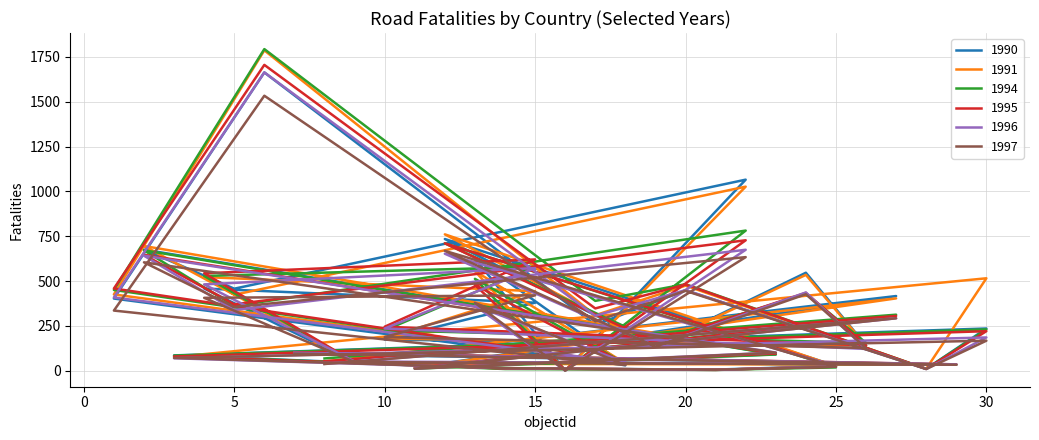

What are all the series names shown in the legend?

1990, 1991, 1994, 1995, 1996, 1997